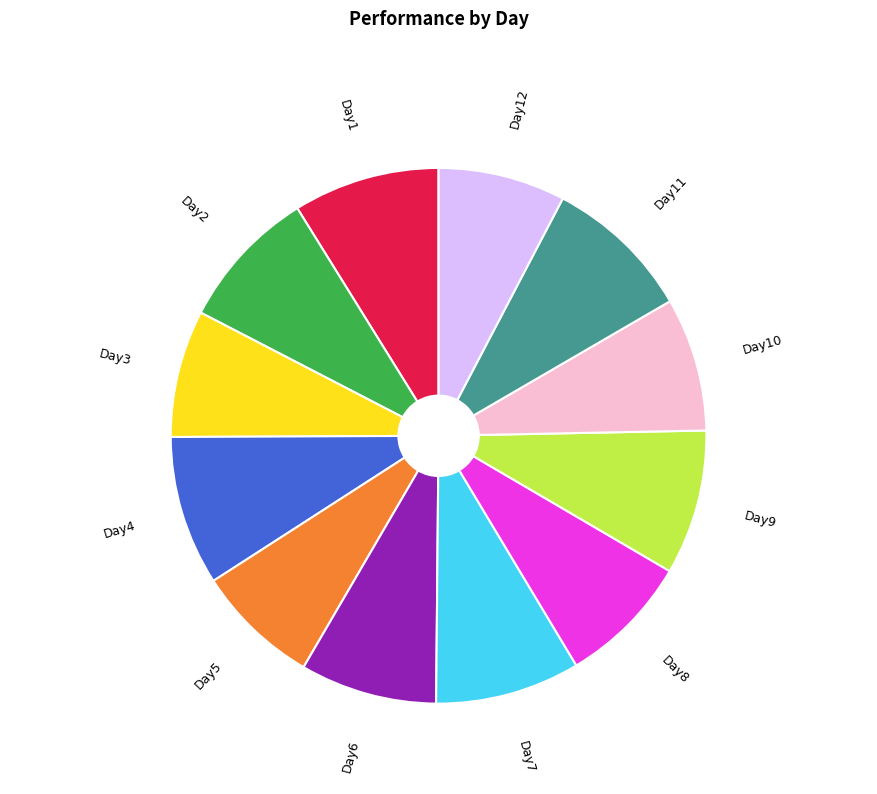

Is there any slice that represents more than half of the pie?

No